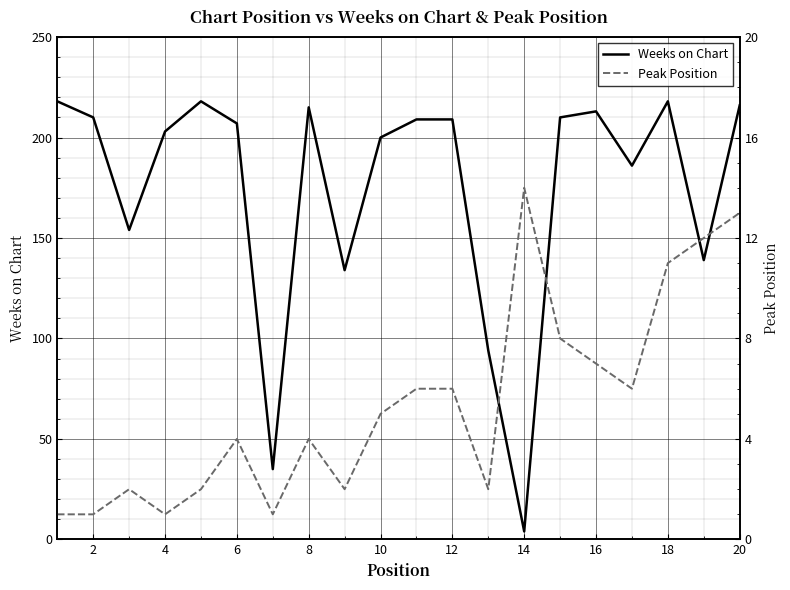

What are all the series names shown in the legend?

Weeks on Chart, Peak Position